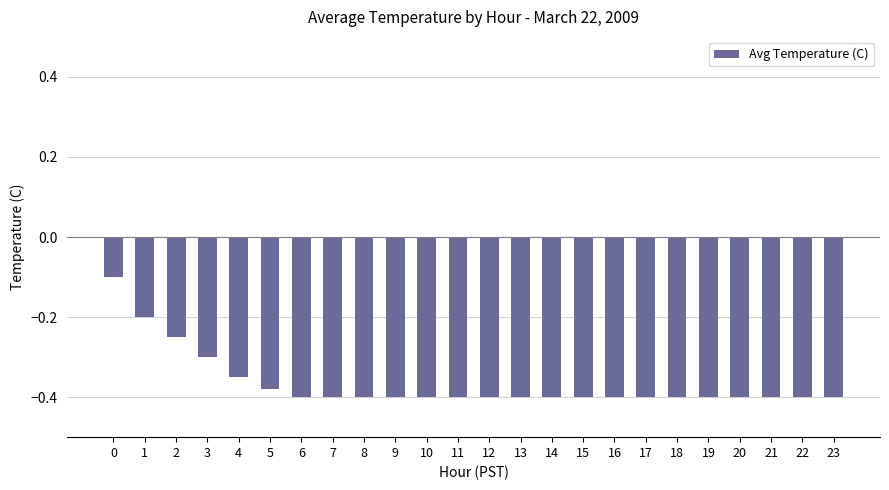

How many bars are there in total?

24